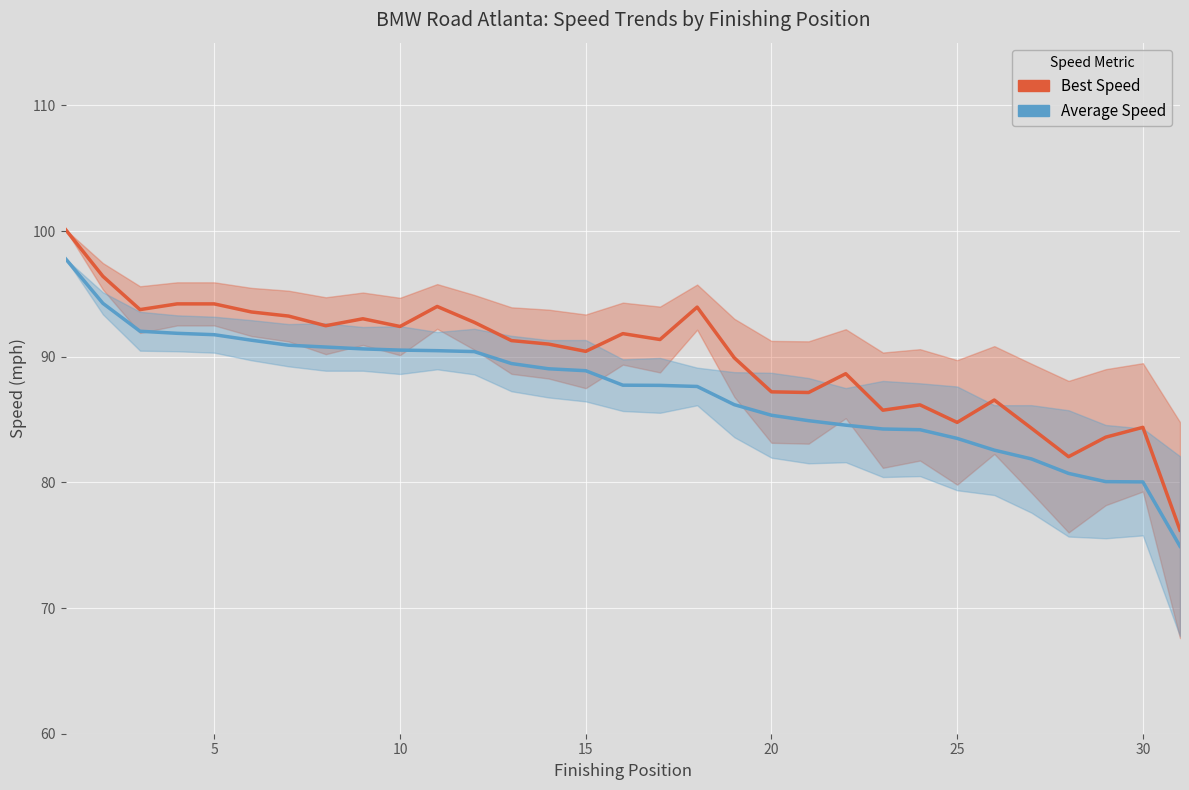

Is it true that Best Speed equals 155.0 at 21?

False